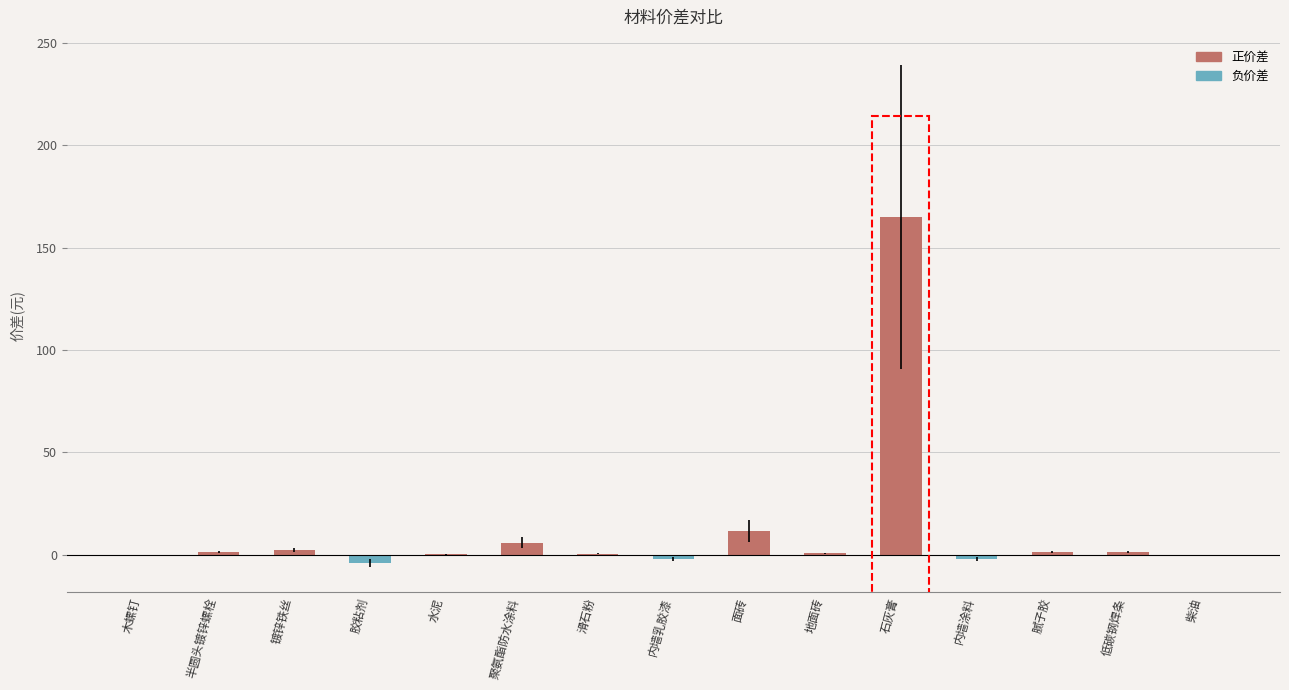

Read the value at 面砖.

11.6